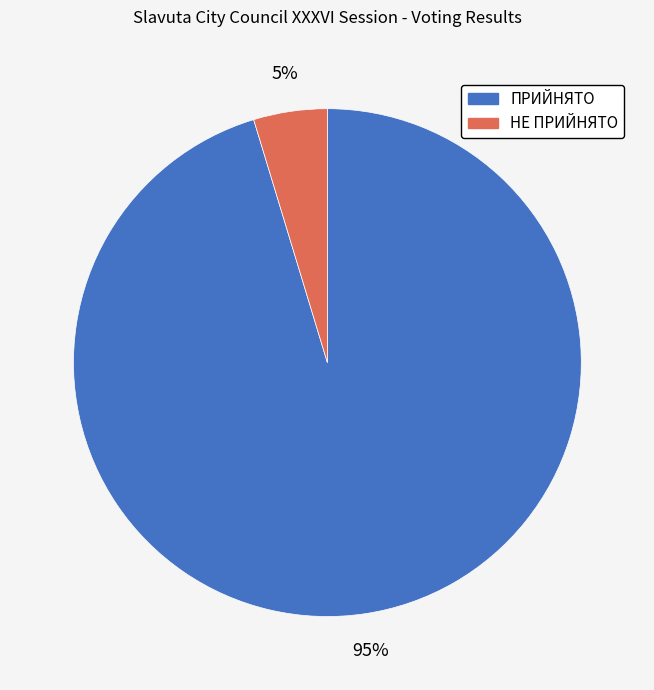

What is the largest slice in the pie chart?

ПРИЙНЯТО